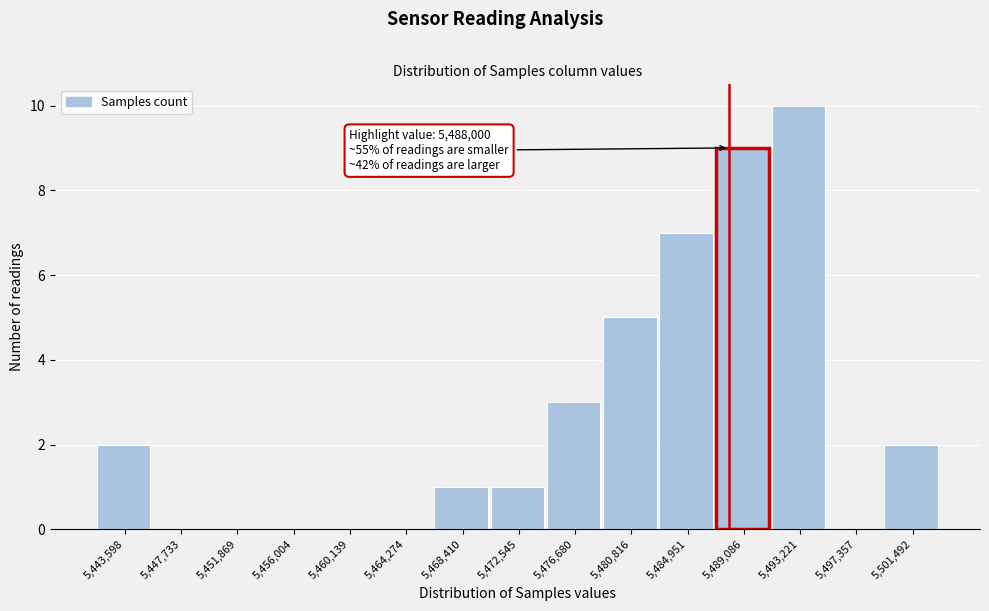

Which range on the x-axis has the tallest bar?

5491000 to 5495500